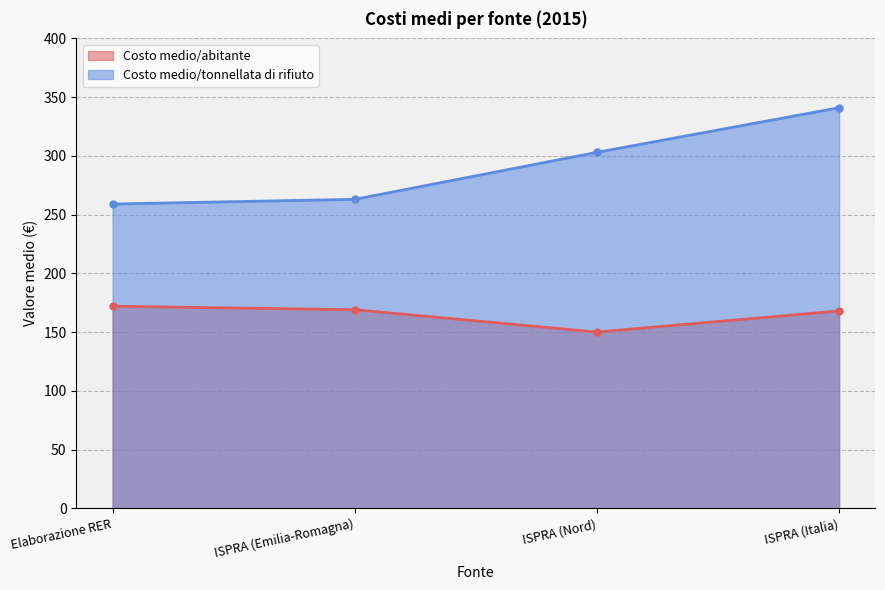

Which label corresponds to the smallest value in the chart?

ISPRA (Nord)